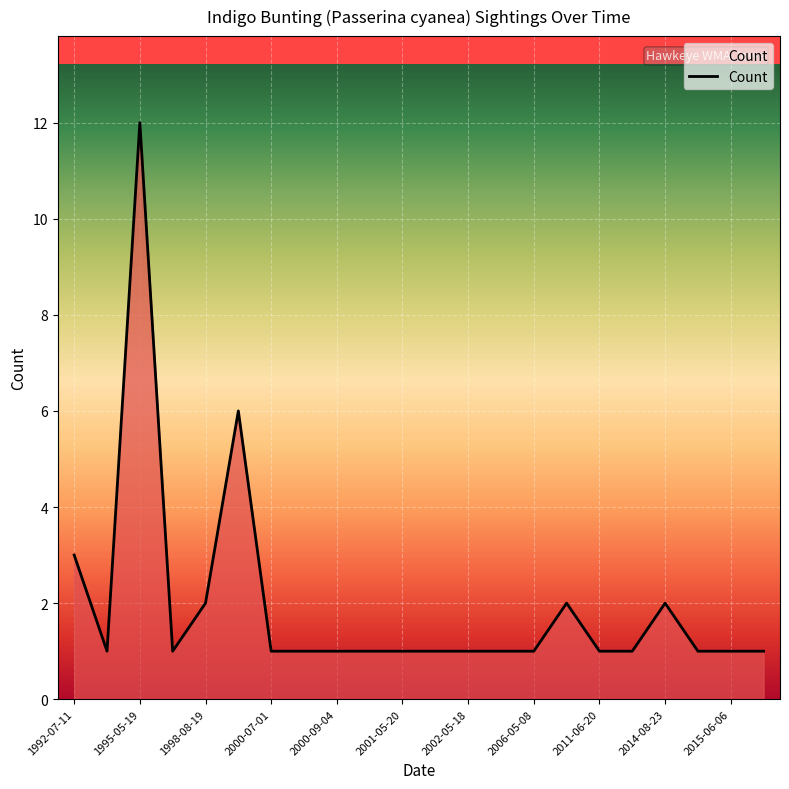

What is the difference between the second highest and second lowest values?

5